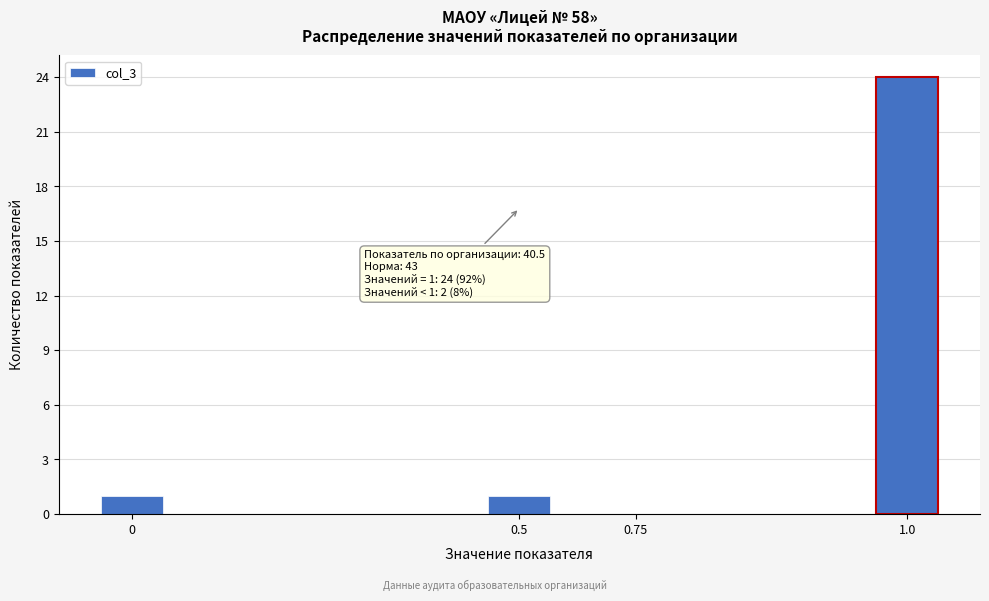

Reading right to left, list all the values displayed in this chart.

1.0=24	0.75=0	0.5=1	0=1